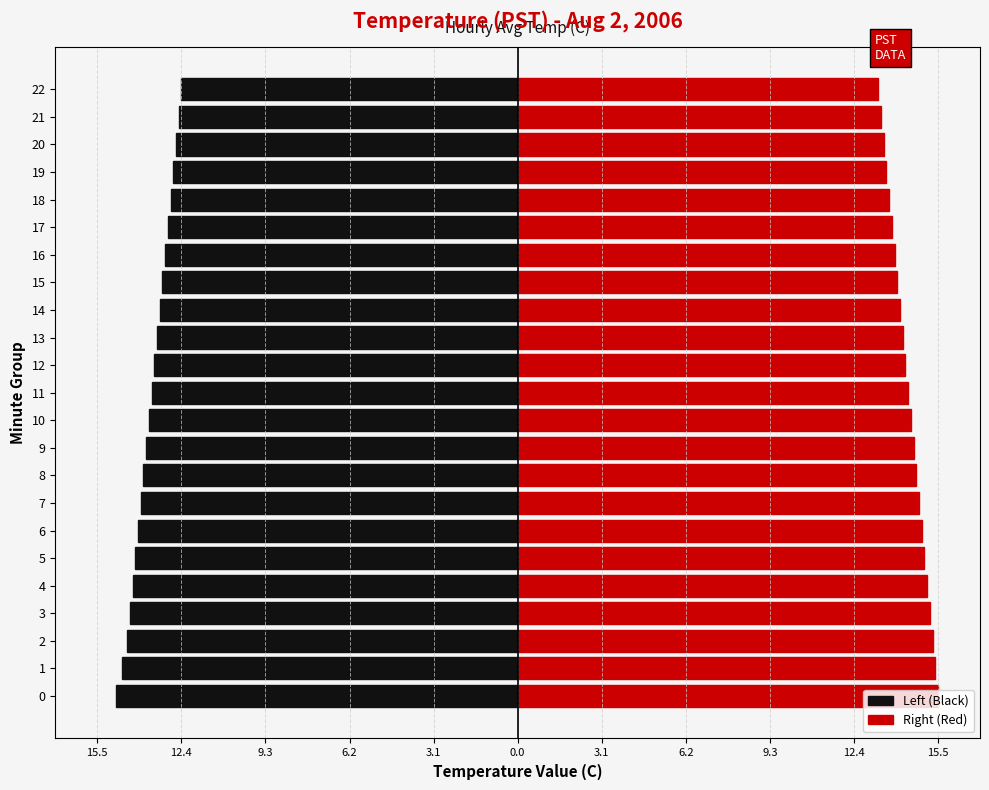

Which series has the largest range (max minus min)?

Left (Black)